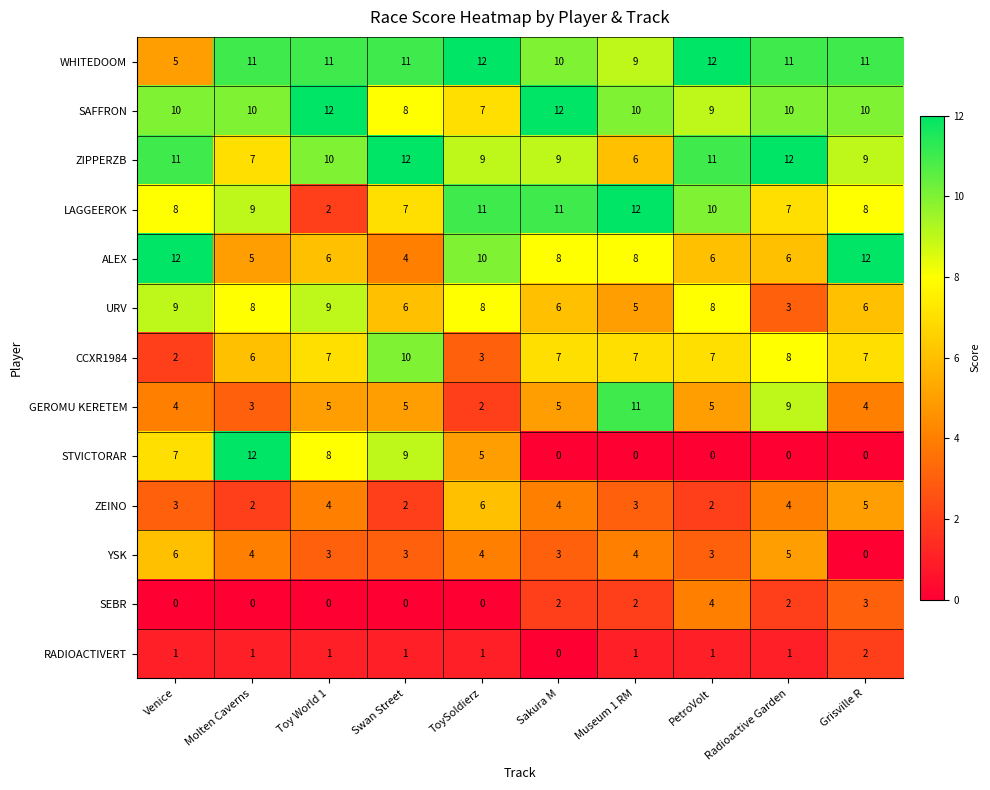

What is the highest value of the ALEX series?

12